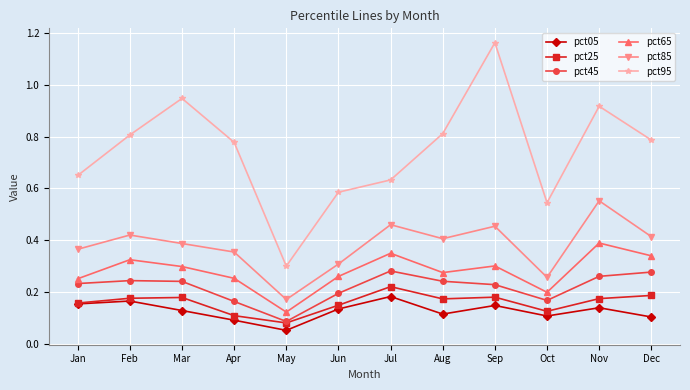

At how many categories does at least one series exceed 1?

1